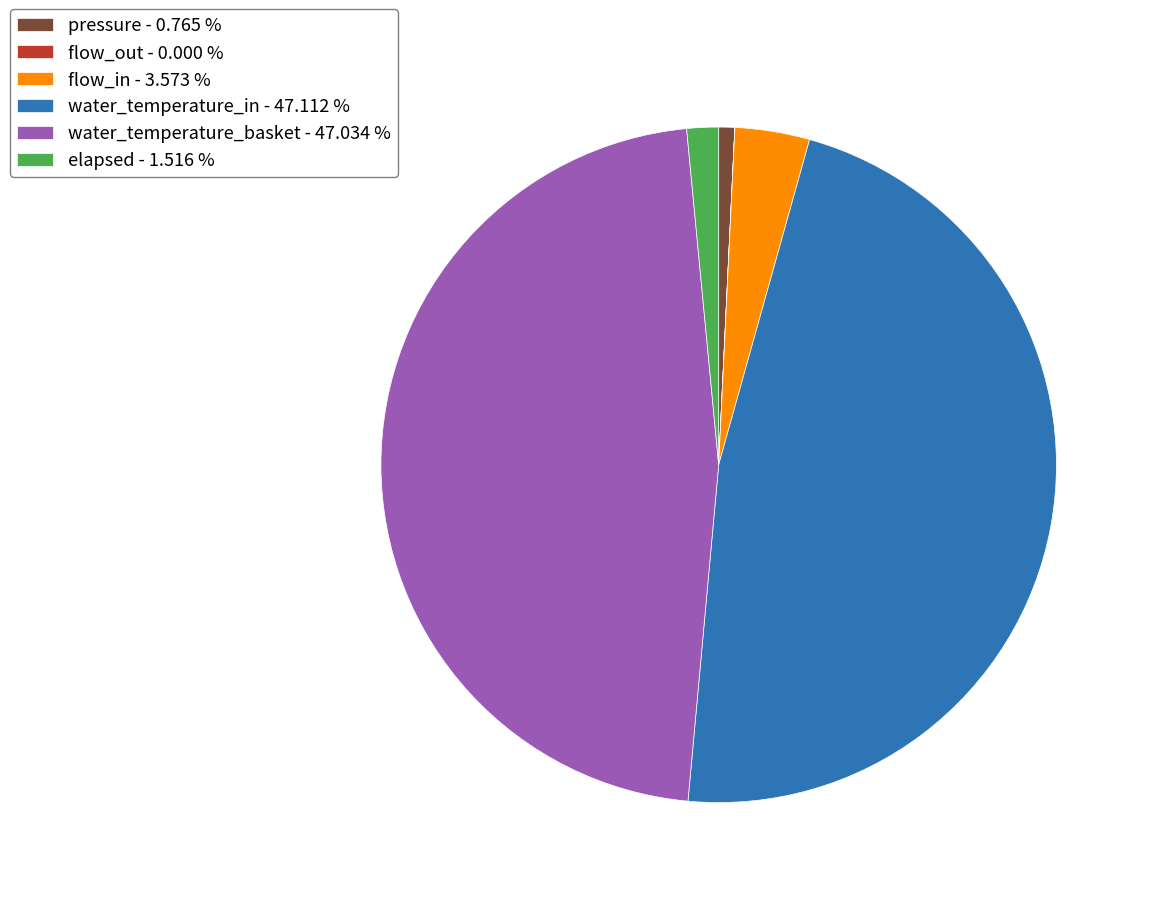

Does flow_in - 3.573 % account for over 50% of the chart?

No